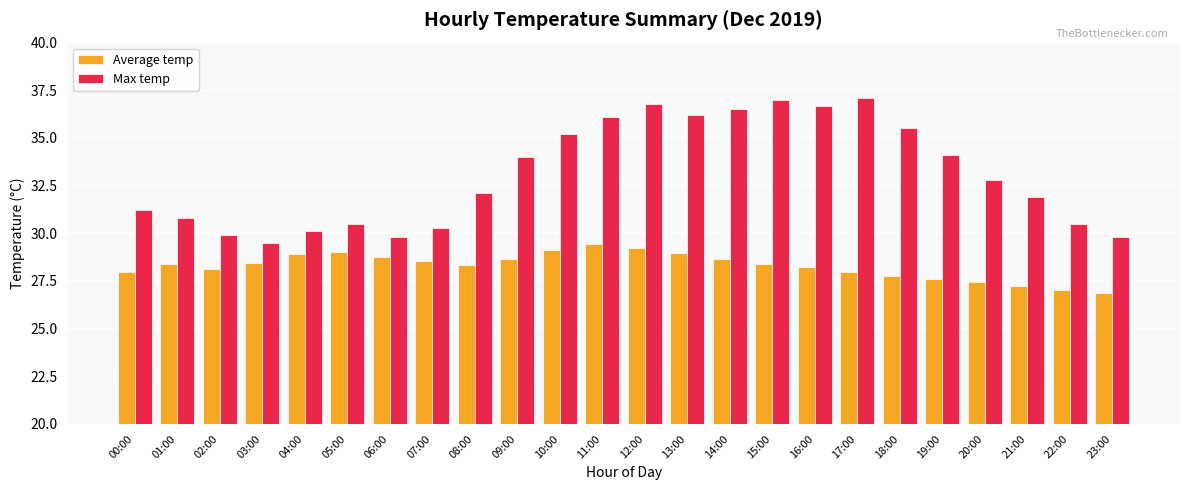

What is the spread (max minus min) of values at 21:00?

4.7